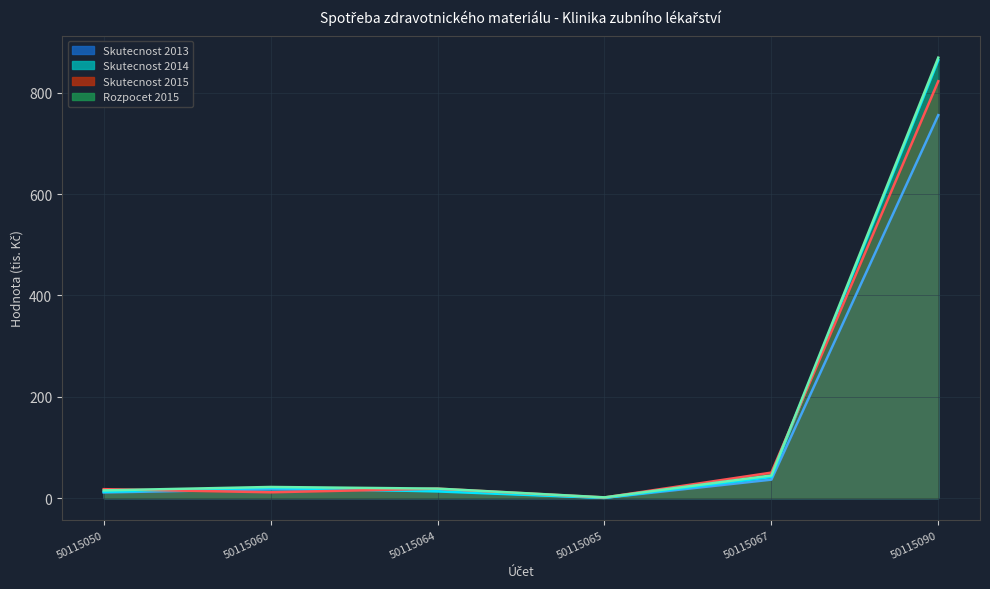

The value of Skutecnost 2015 at 50115050 is 17.7. True or false?

True